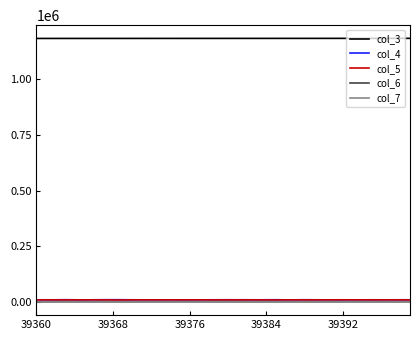

True or false: col_6 and col_7 intersect in this chart.

False